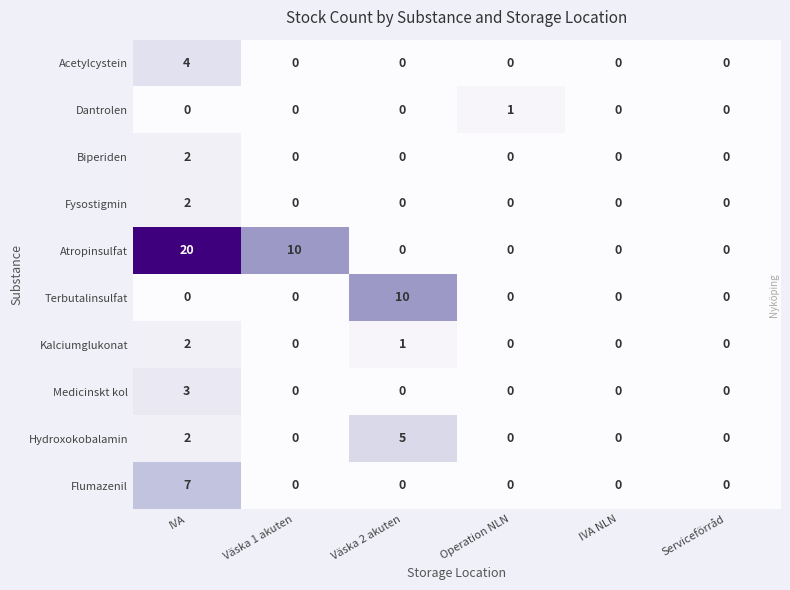

What is the difference between the maximum and minimum values in the Terbutalinsulfat series?

10